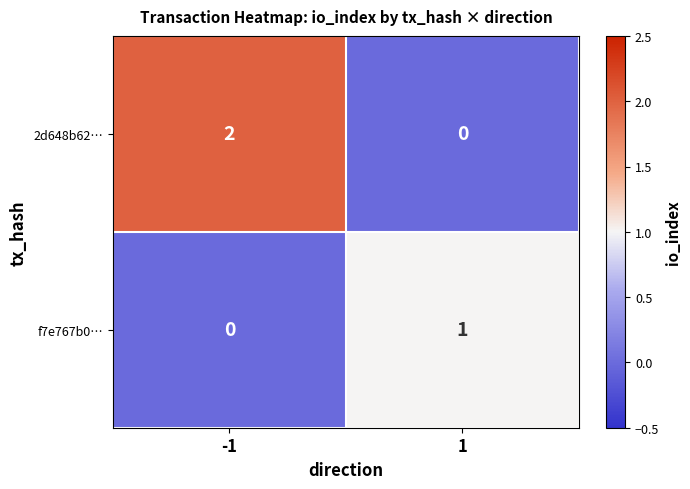

Is the value of f7e767b0… at -1 greater than the value of 2d648b62… at -1?

No